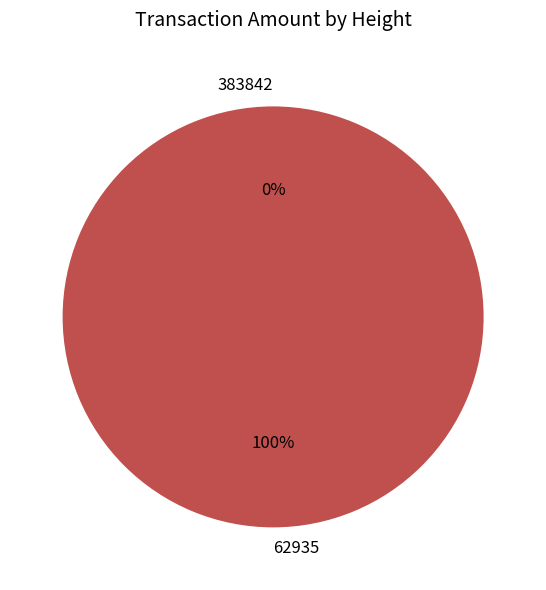

To the nearest percent, what is the difference between the largest and smallest slice percentages?

100%